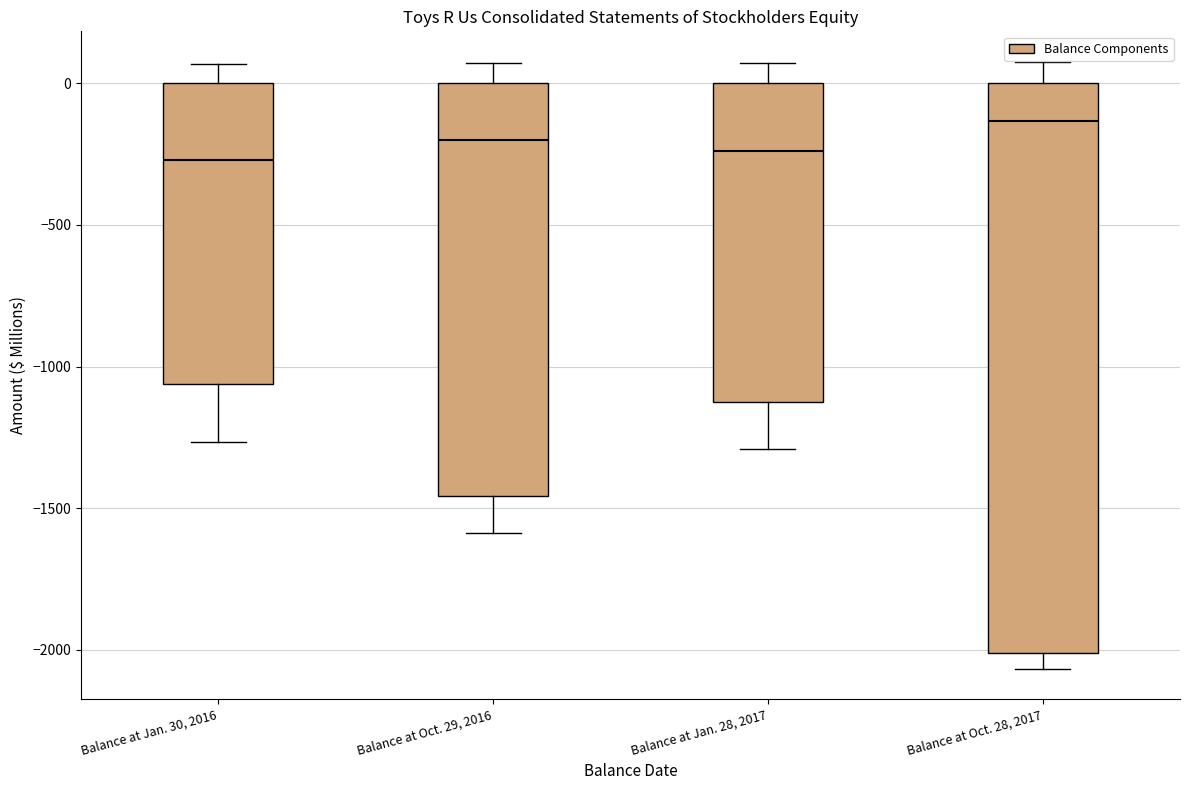

Where is the upper edge of the box for Balance at Jan. 28, 2017 on the y-axis? The values are not printed on the chart, so give them approximately, as read against the axis.

0